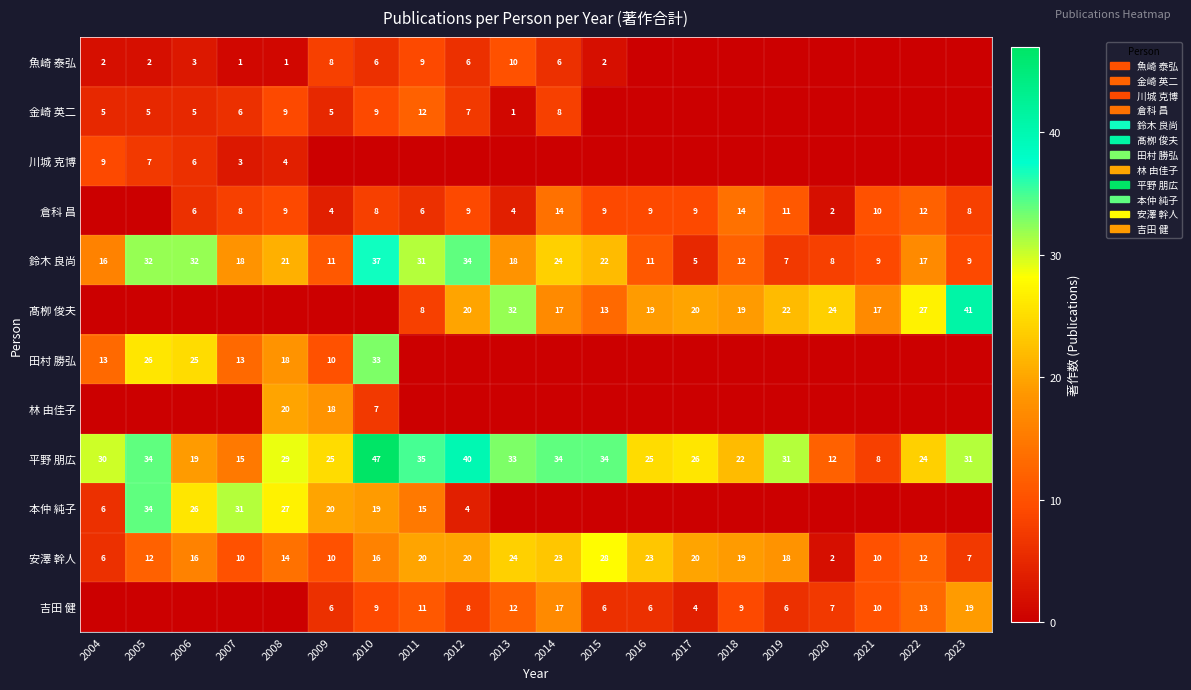

What is the approximate value of 安澤 幹人 at 2011?

20